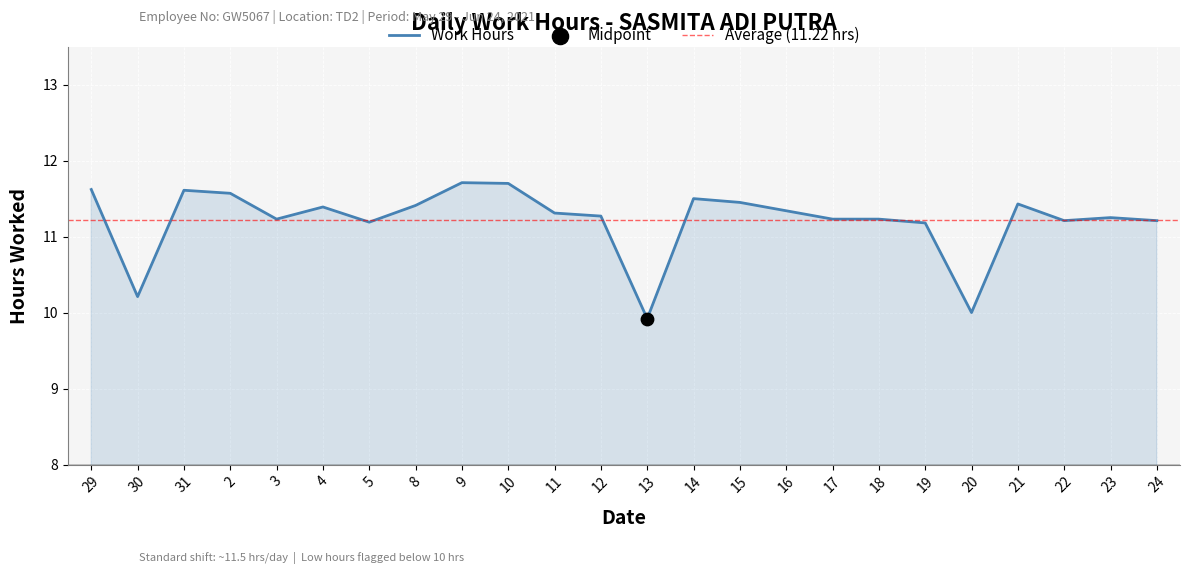

What is the change in value from 30 to 23?

+1.0